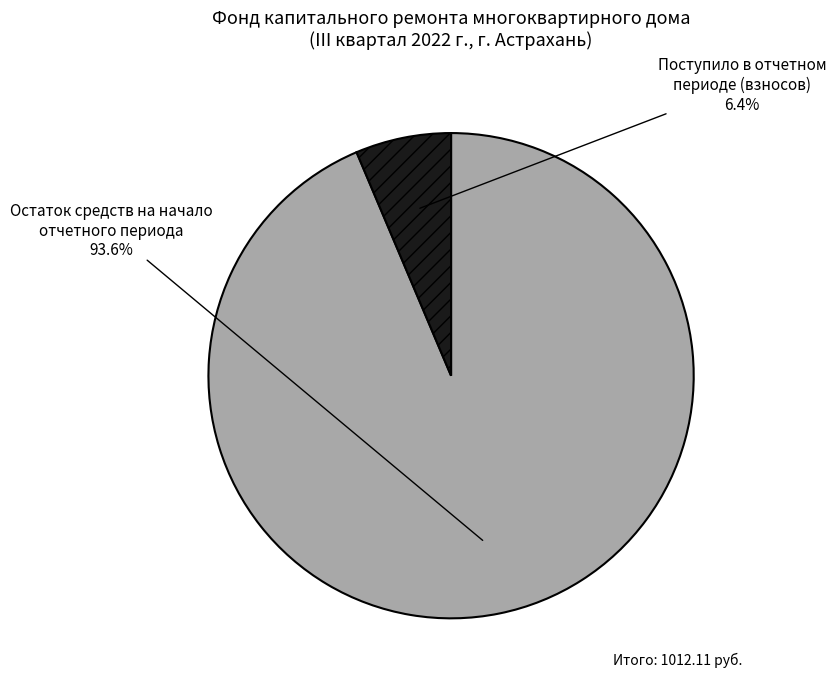

Is there a majority slice in this chart?

Yes